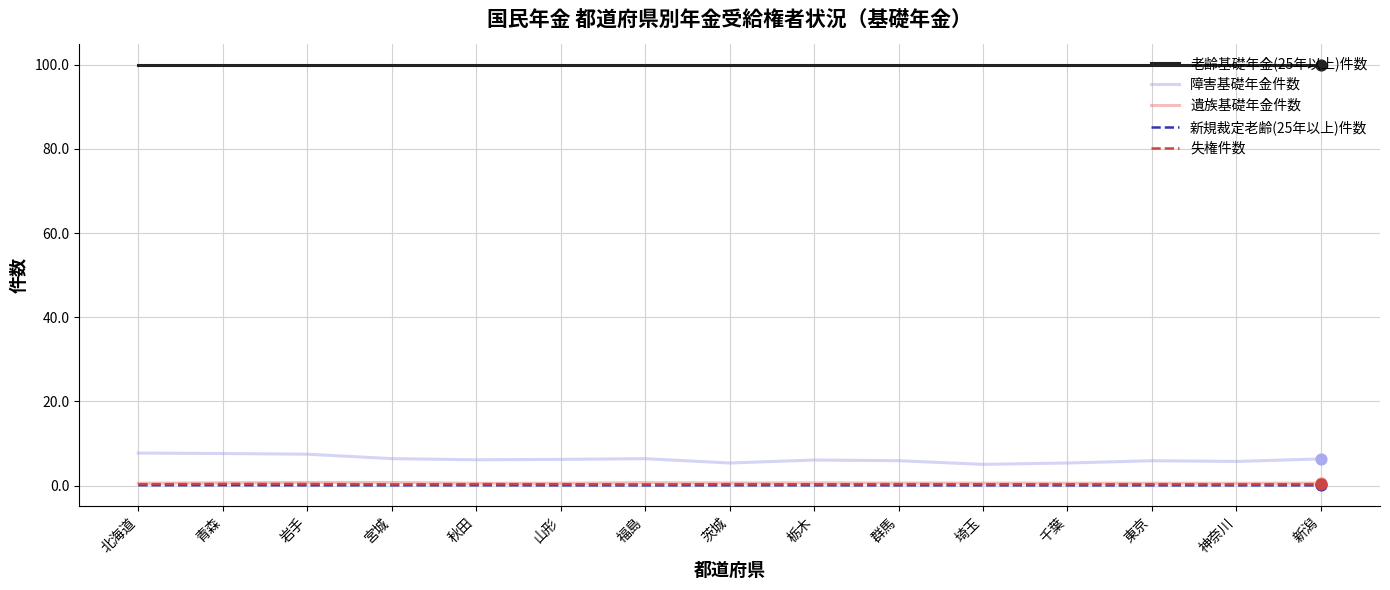

Is the value of 新規裁定老齢(25年以上)件数 at 埼玉 greater than the value of 障害基礎年金件数 at 福島?

No